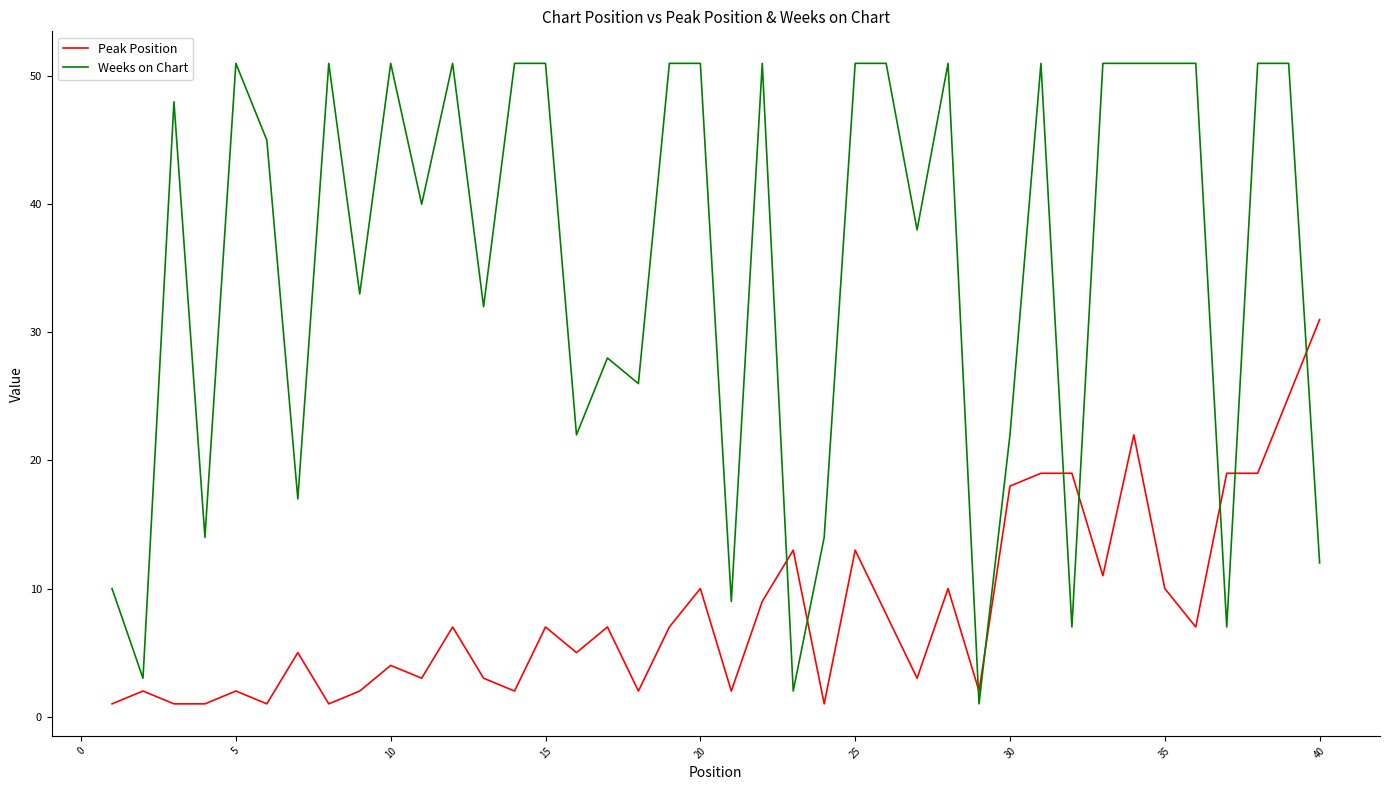

What is the difference between the maximum and minimum values in the Weeks on Chart series?

50